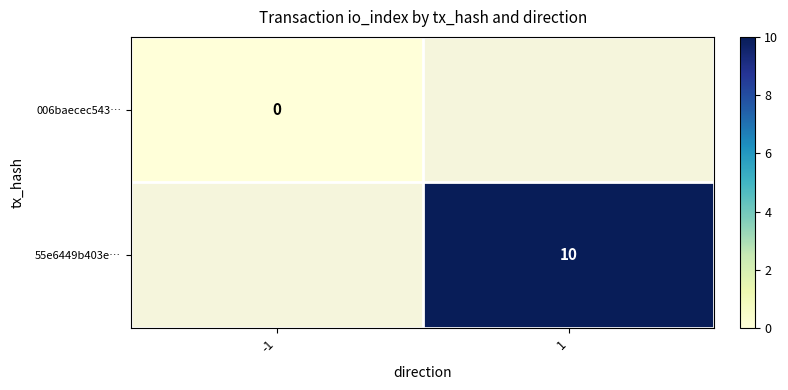

Where is 006baecec543… nearest to the value 0?

-1